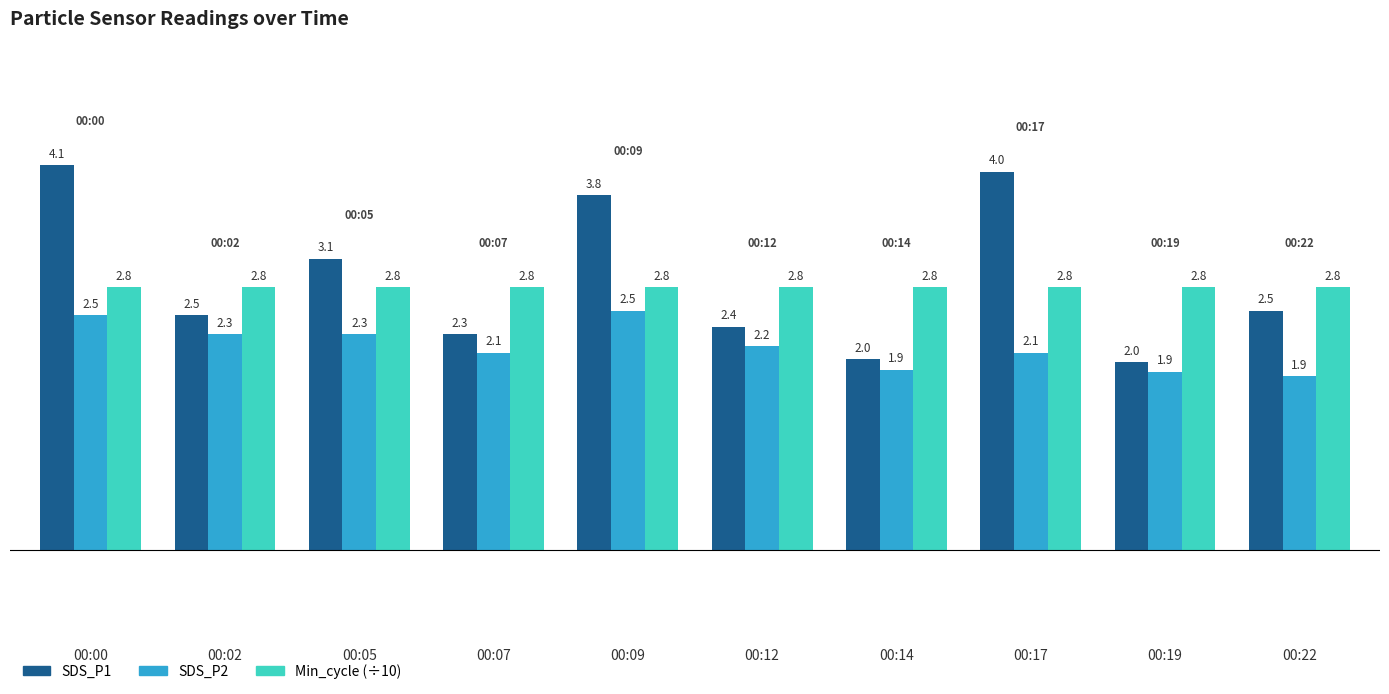

Which series has the largest total across all categories?

SDS_P1